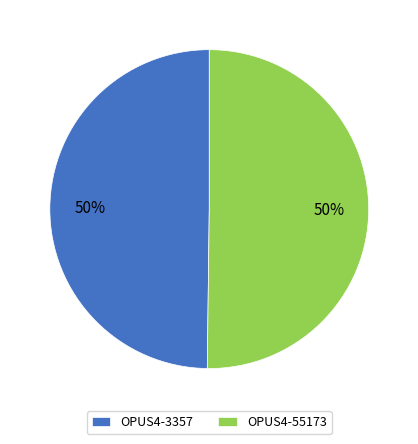

What is the ratio of the value at OPUS4-55173 to the value at OPUS4-3357?

1.0